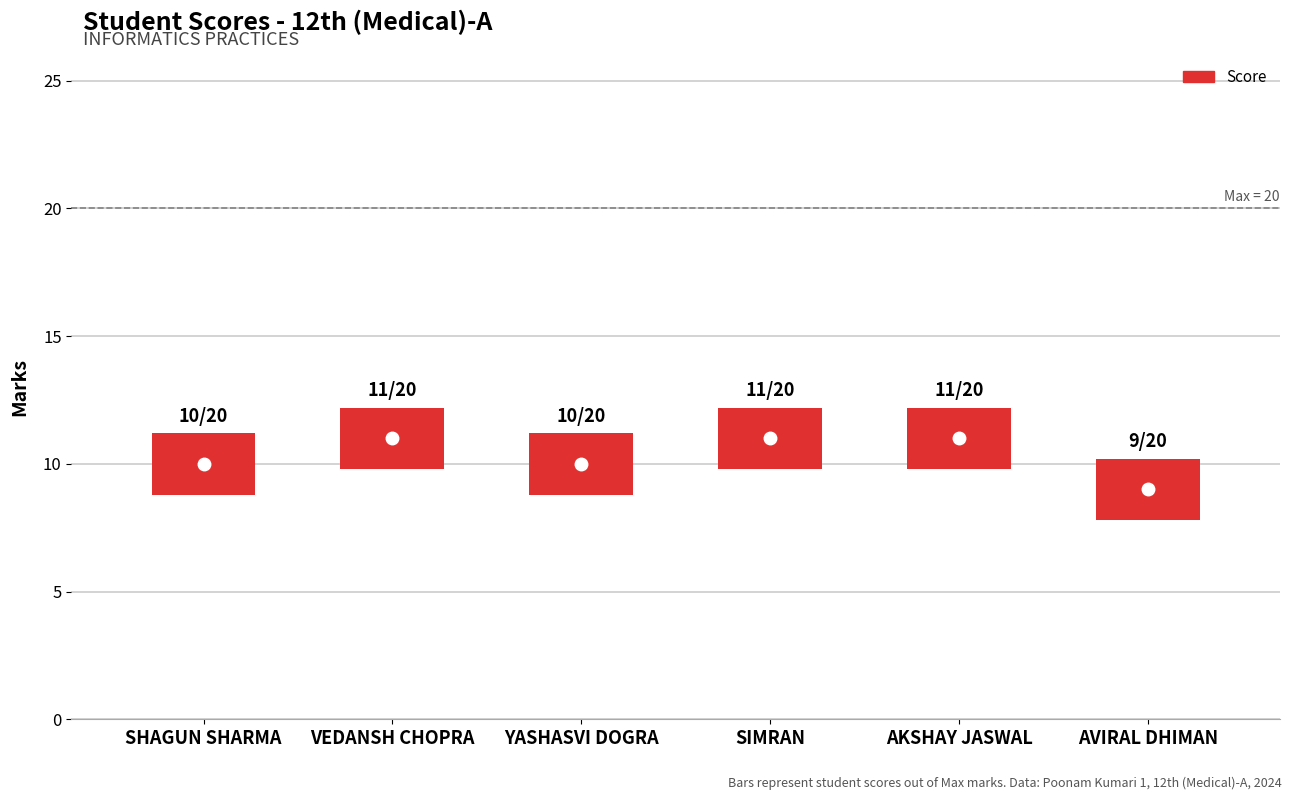

At which category is the sum across all series the highest?

VEDANSH CHOPRA